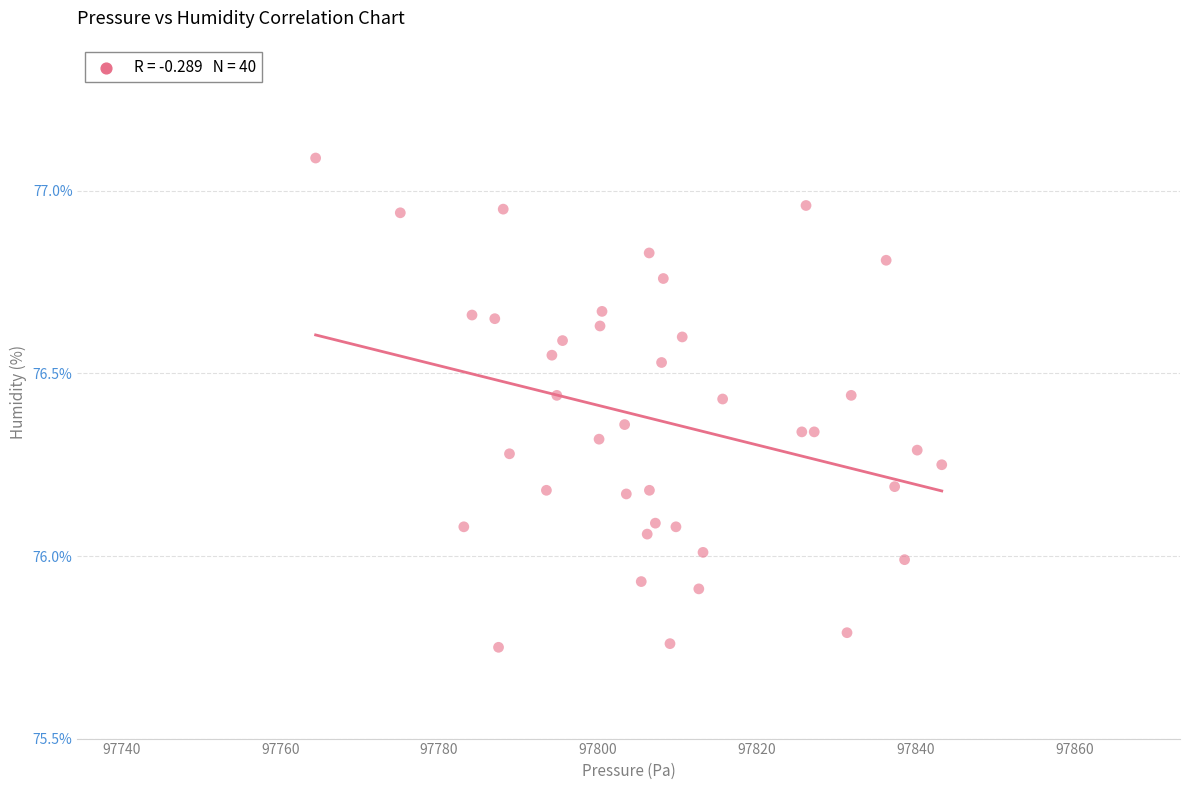

What is the range of X values (max minus min)?

78.8